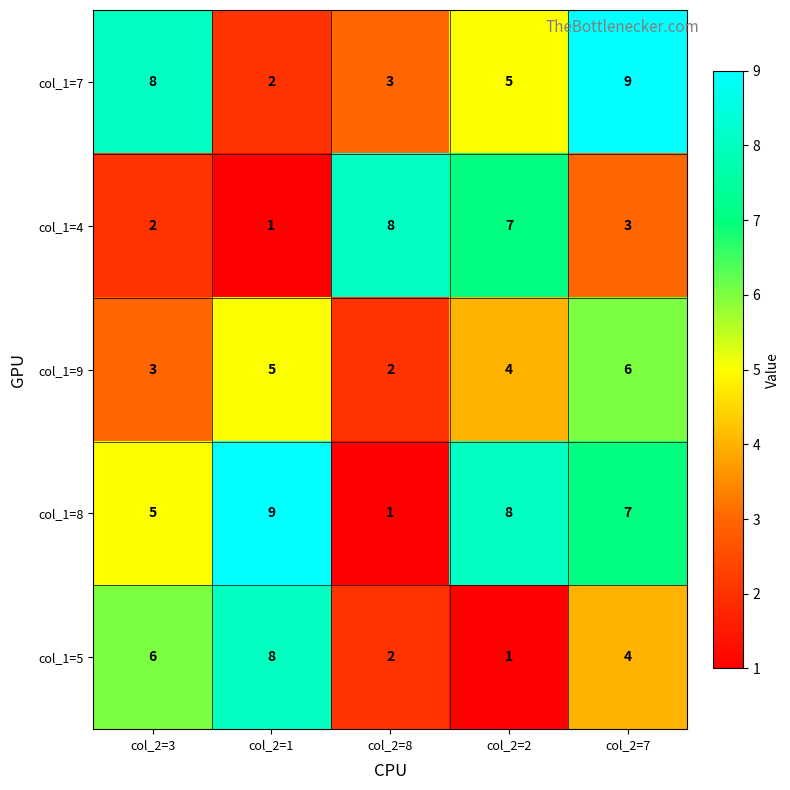

Which category has the highest value in the col_1=9 series?

col_2=7